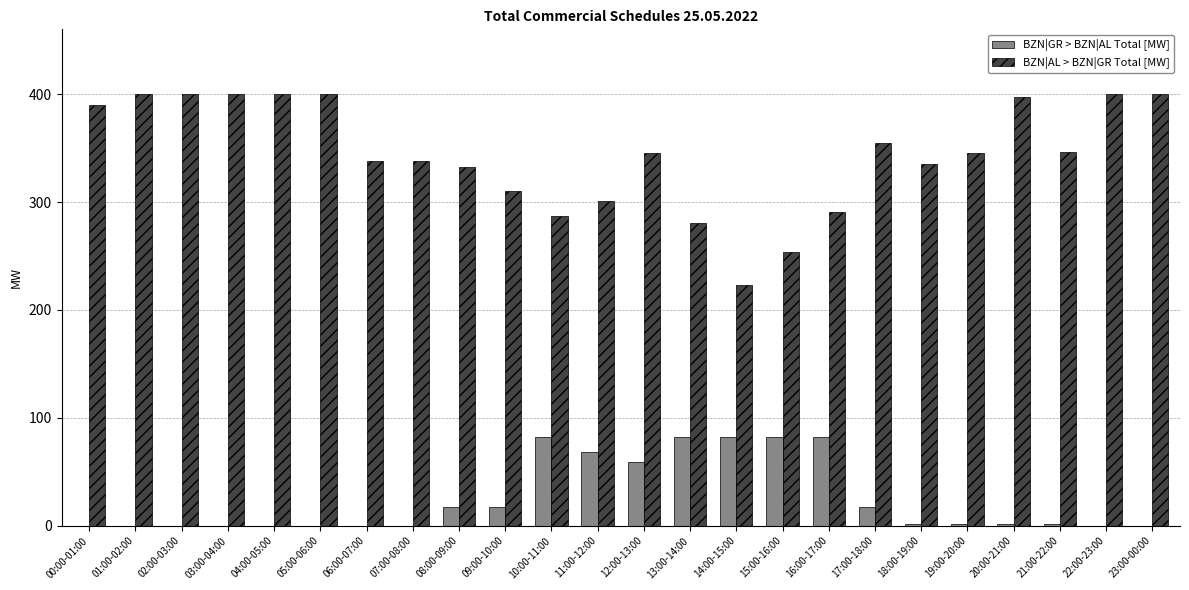

Where does the BZN|AL > BZN|GR Total [MW] series first go above 345?

00:00-01:00